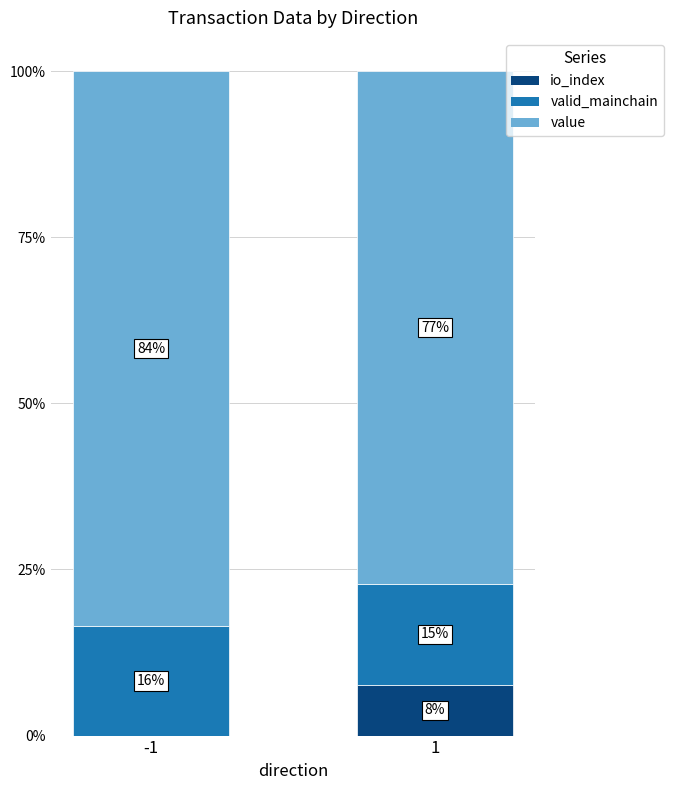

Are the bars grouped side by side (vs. stacked)?

No